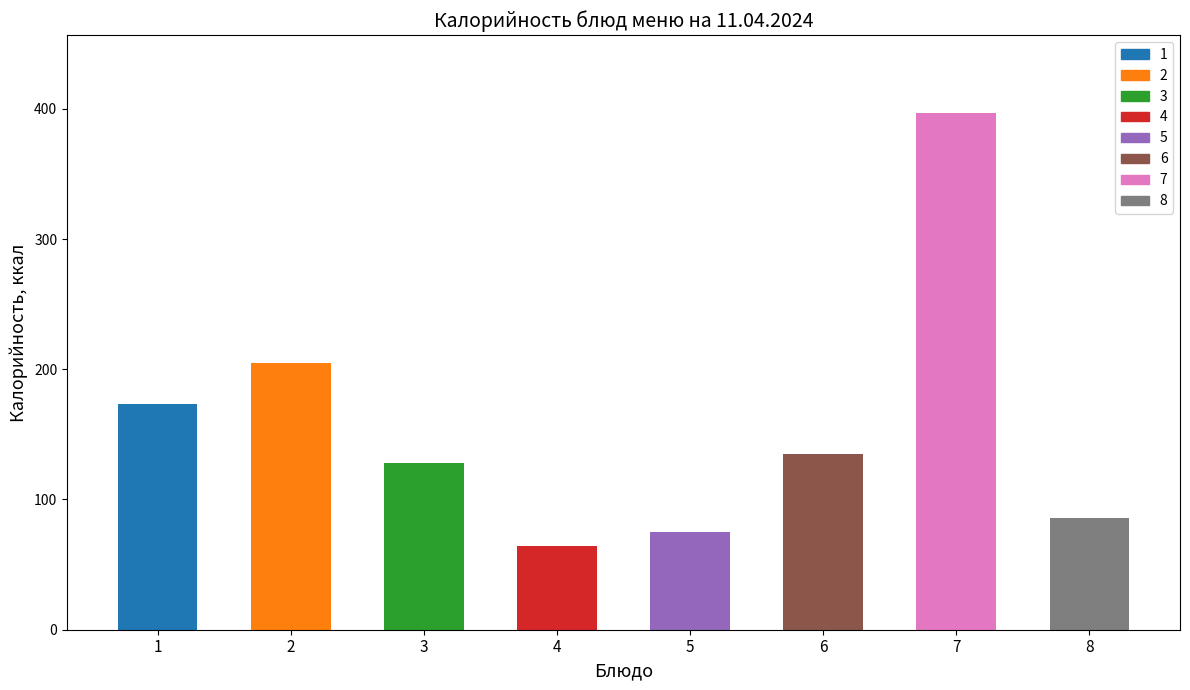

The value at Каша молочная рисовая с маслом is 312.5. True or false?

False